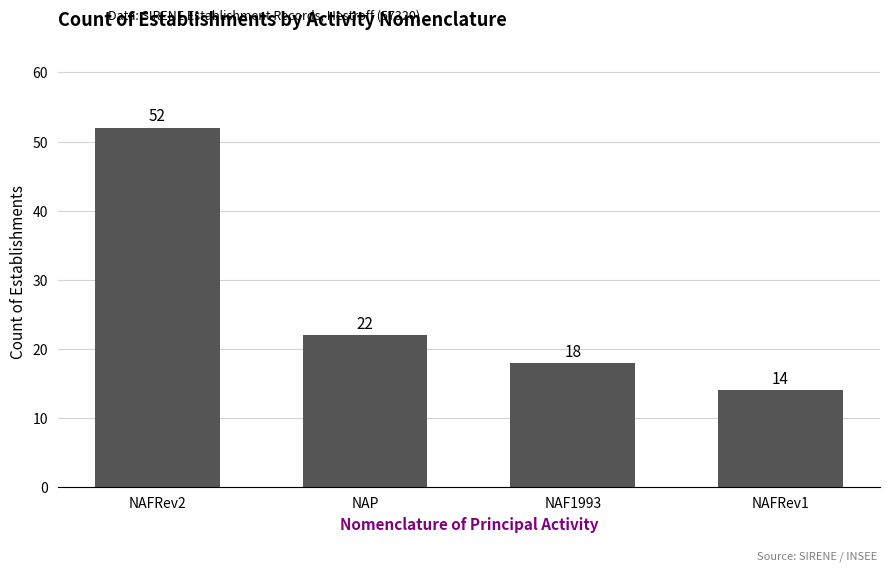

True or false: the data shows 19 at NAFRev1.

False